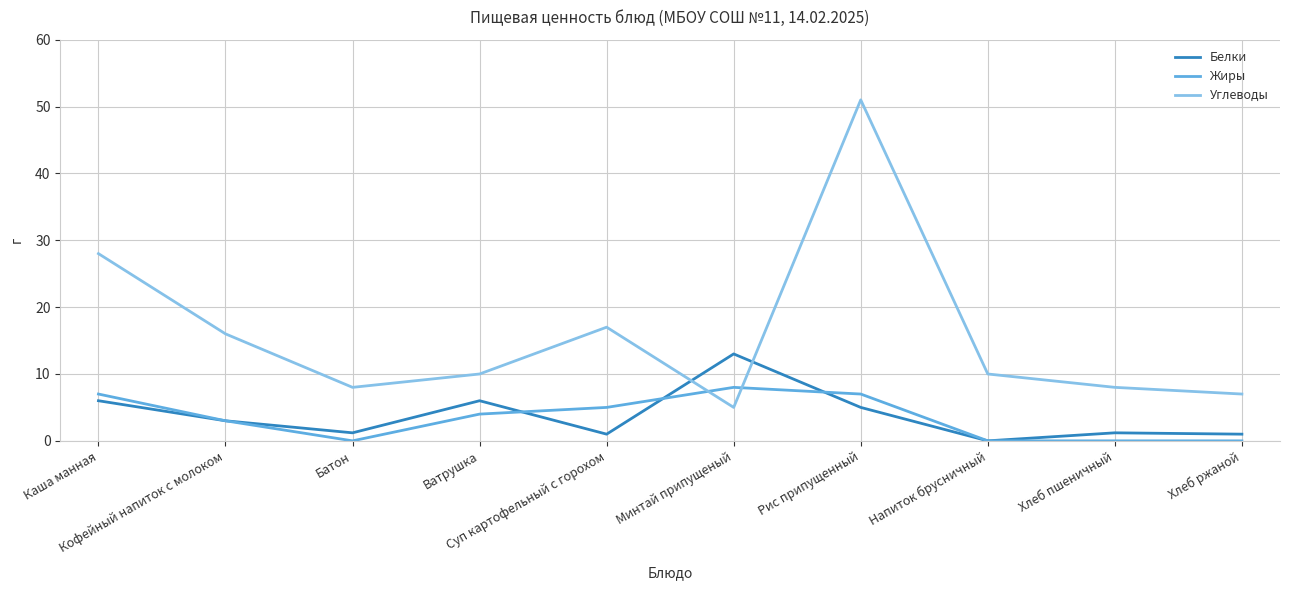

Is it true that Углеводы equals 10.0 at Напиток брусничный?

True